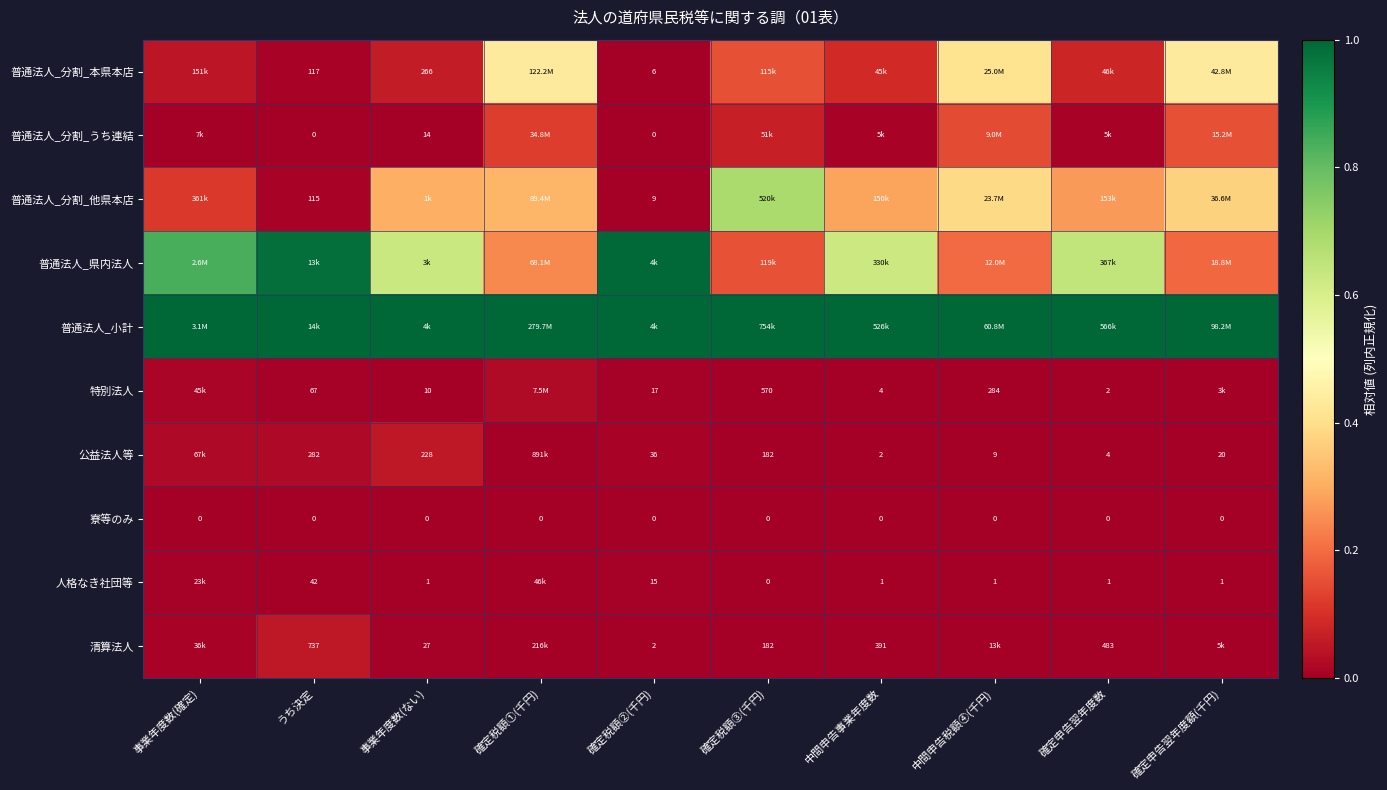

Is the value of 清算法人 at 確定税額③(千円) greater than the value of 人格なき社団等 at 確定税額②(千円)?

Yes